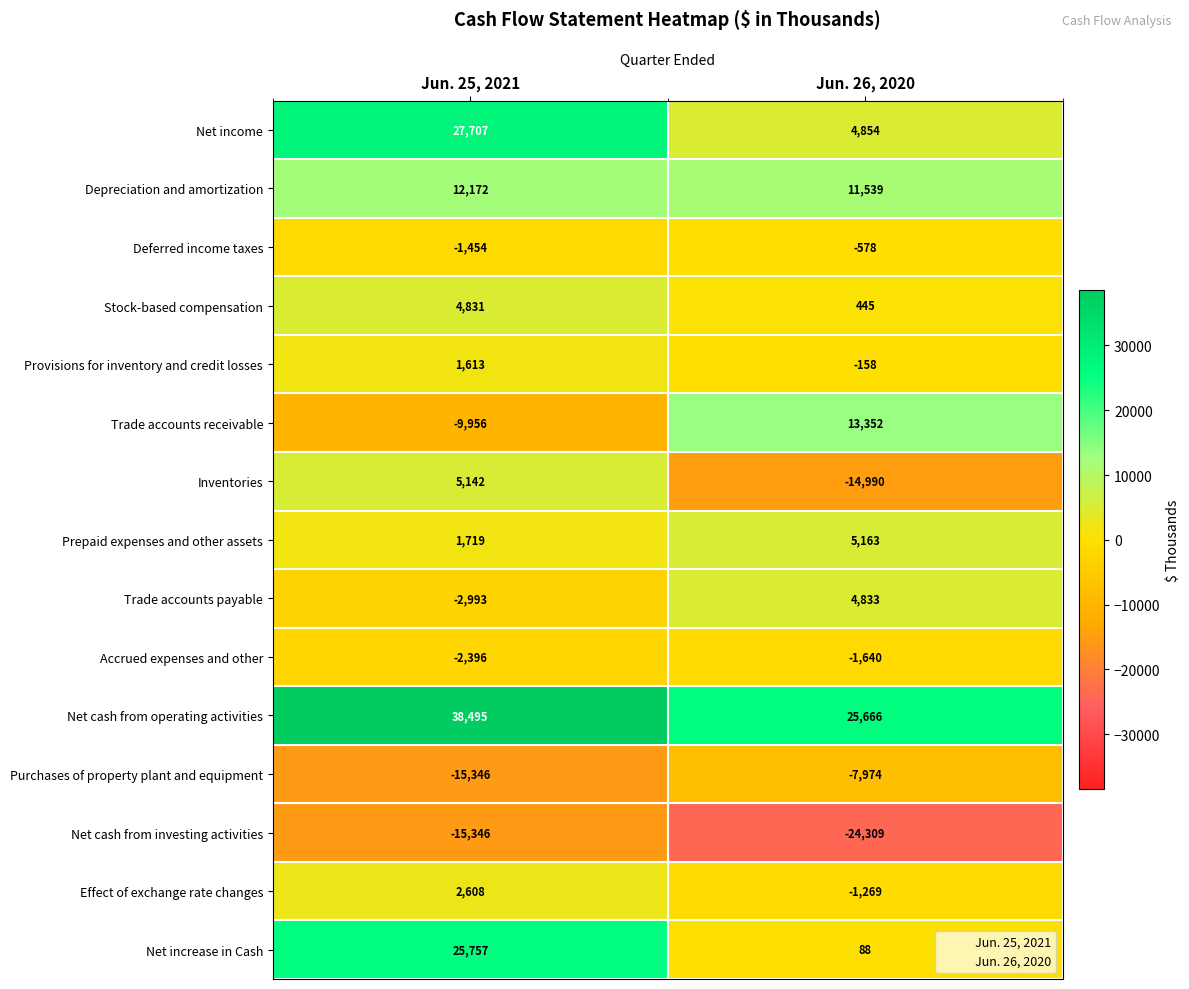

Rank the series by their maximum value, from lowest to highest.

Net cash from investing activities, Purchases of property plant and equipment, Accrued expenses and other, Deferred income taxes, Provisions for inventory and credit losses, Effect of exchange rate changes, Stock-based compensation, Trade accounts payable, Inventories, Prepaid expenses and other assets, Depreciation and amortization, Trade accounts receivable, Net increase in Cash, Net income, Net cash from operating activities